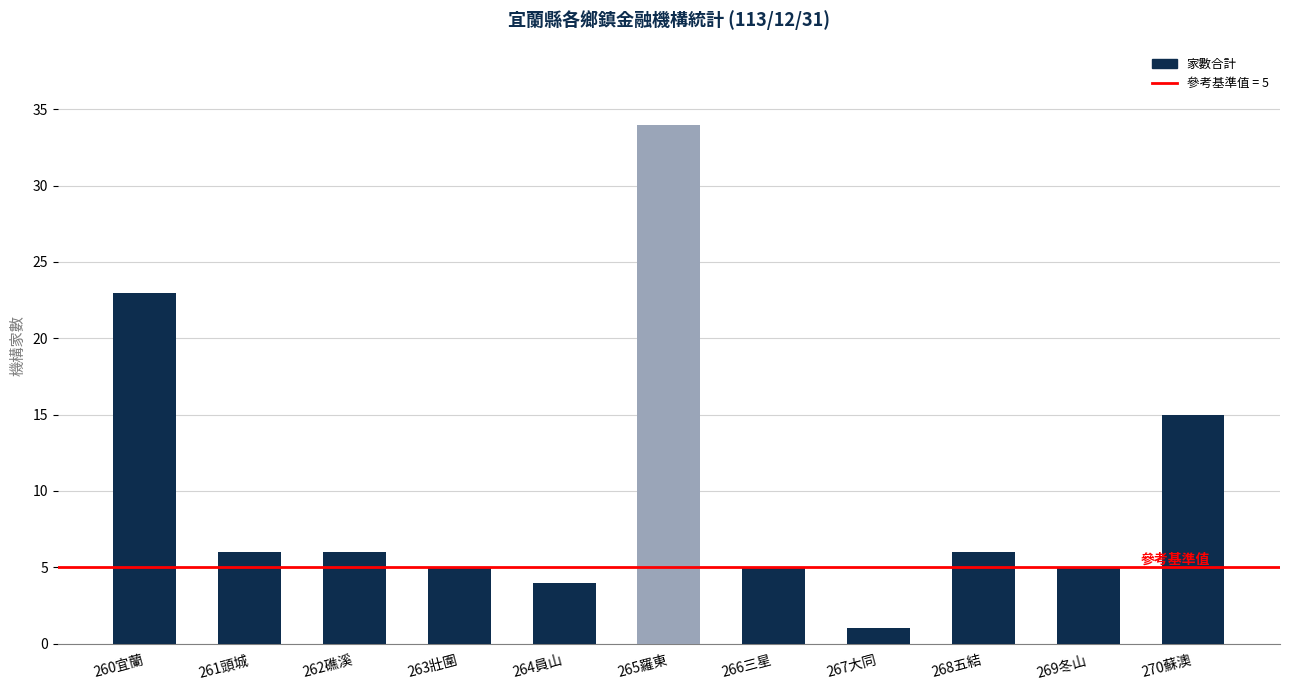

True or false: the data shows 4 at 261頭城.

False